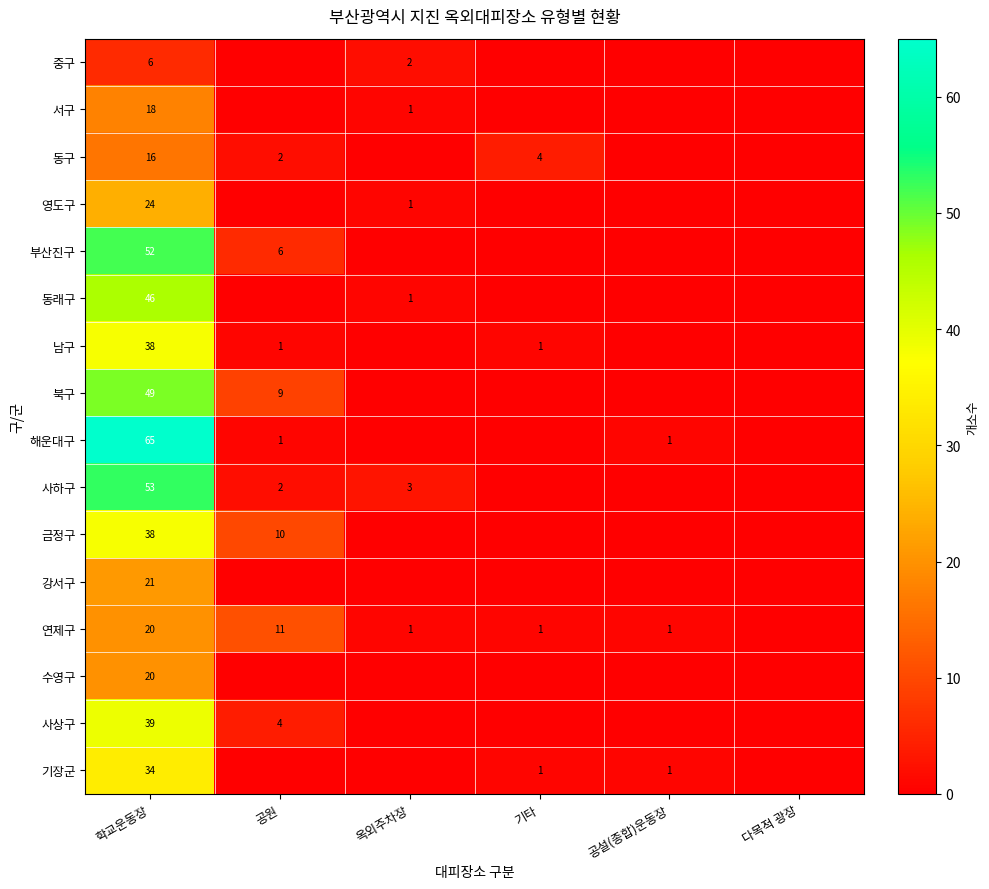

What is the total value across all series at 공설(종합)운동장?

3